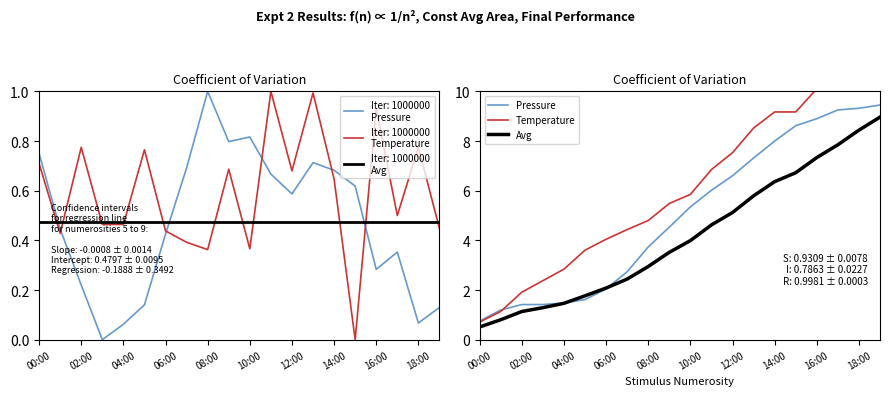

How many lines are shown in the chart?

3